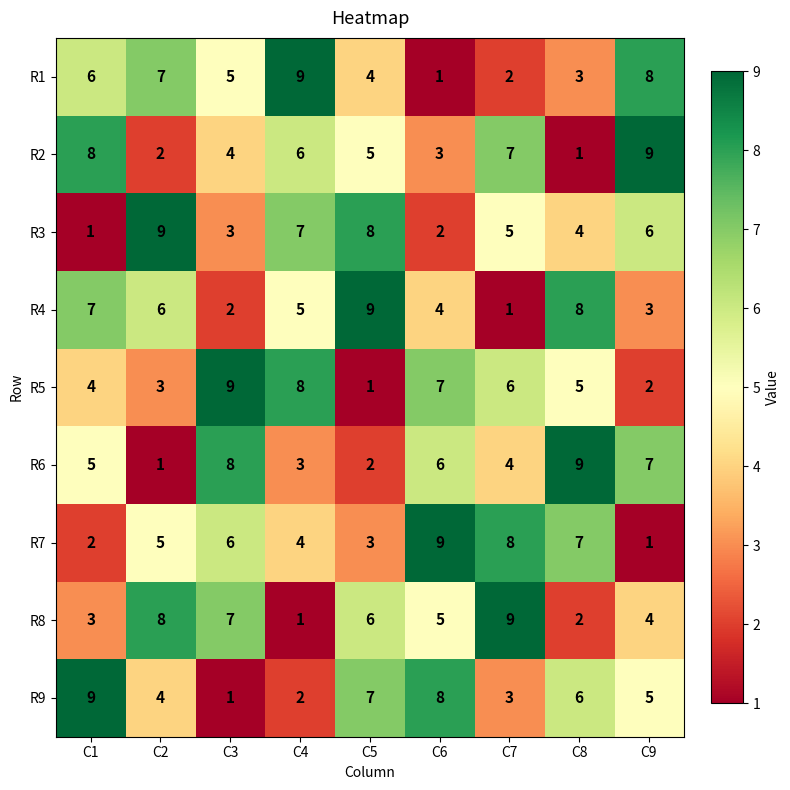

Which category has the lowest value in the R2 series?

C8